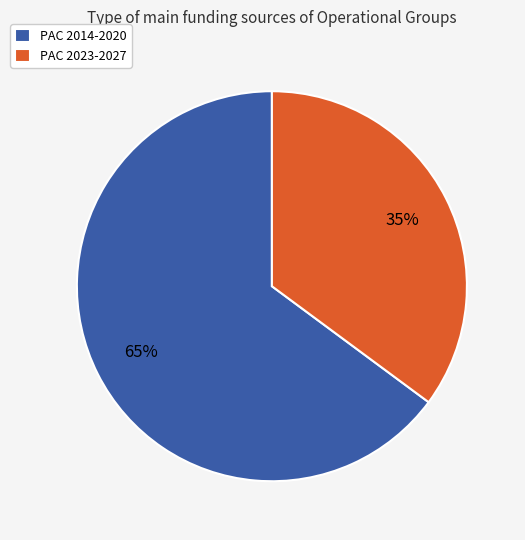

The PAC 2014-2020 slice represents 71% of the pie. True or false?

False